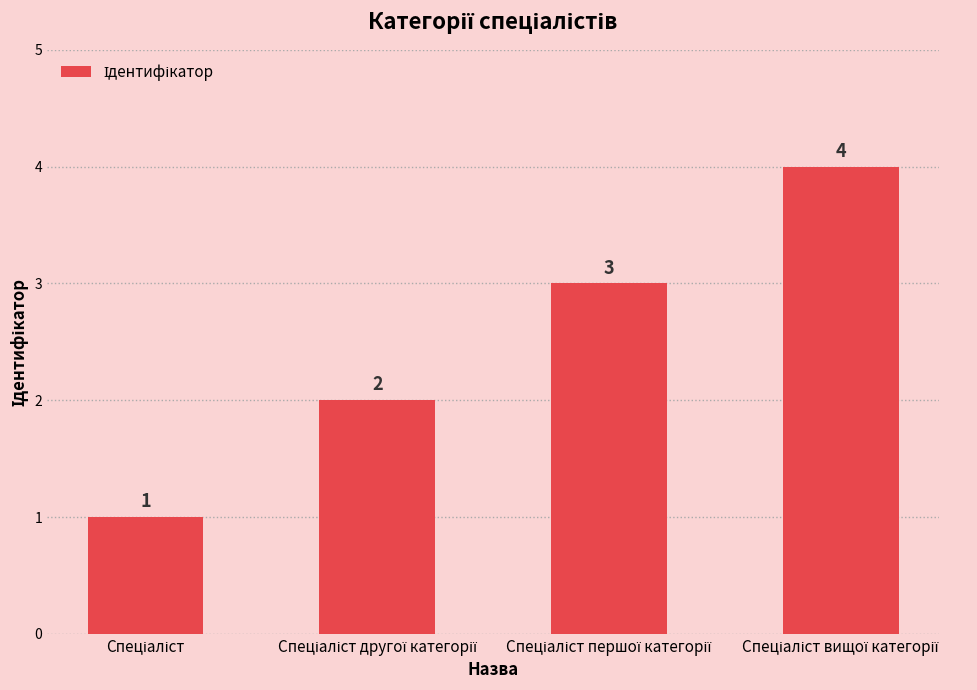

Reading left to right, extract all data points from this chart.

1	2	3	4